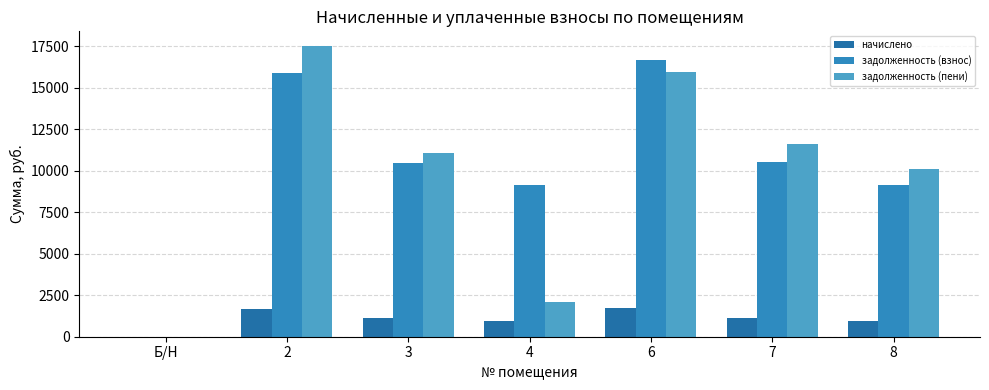

At which label does задолженность (взнос) first exceed 10472?

2